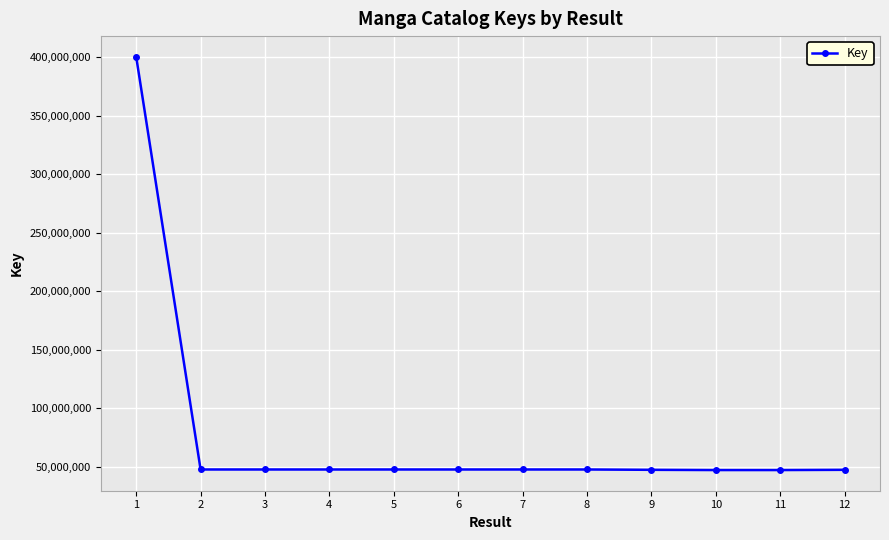

True or false: the data has more than 0 interior local peaks.

True